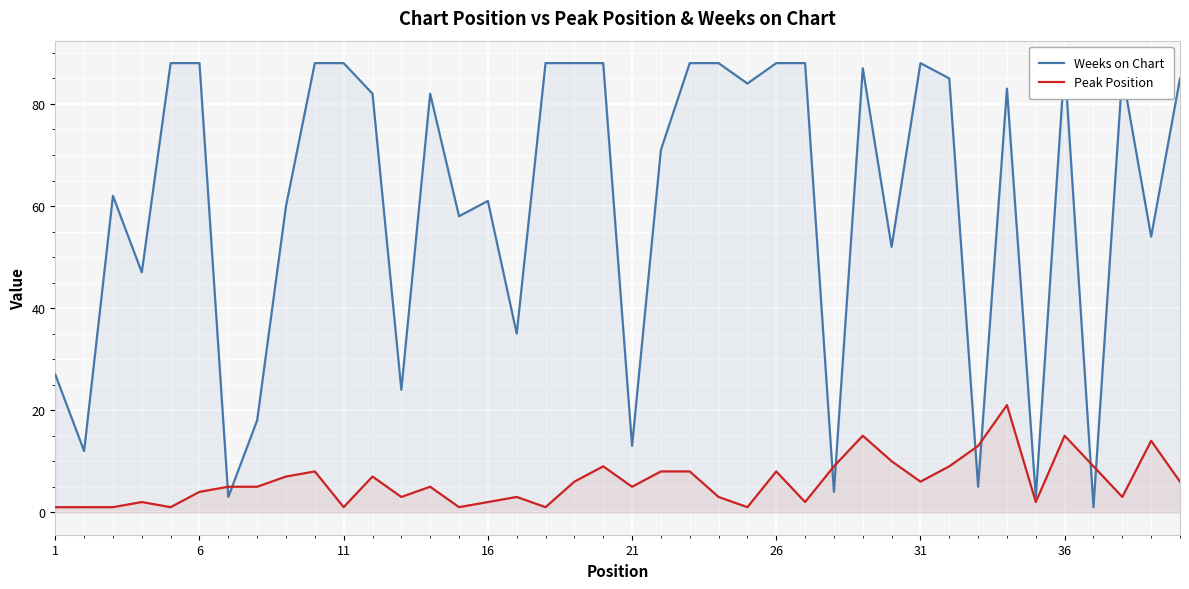

How many distinct data groups are displayed?

2